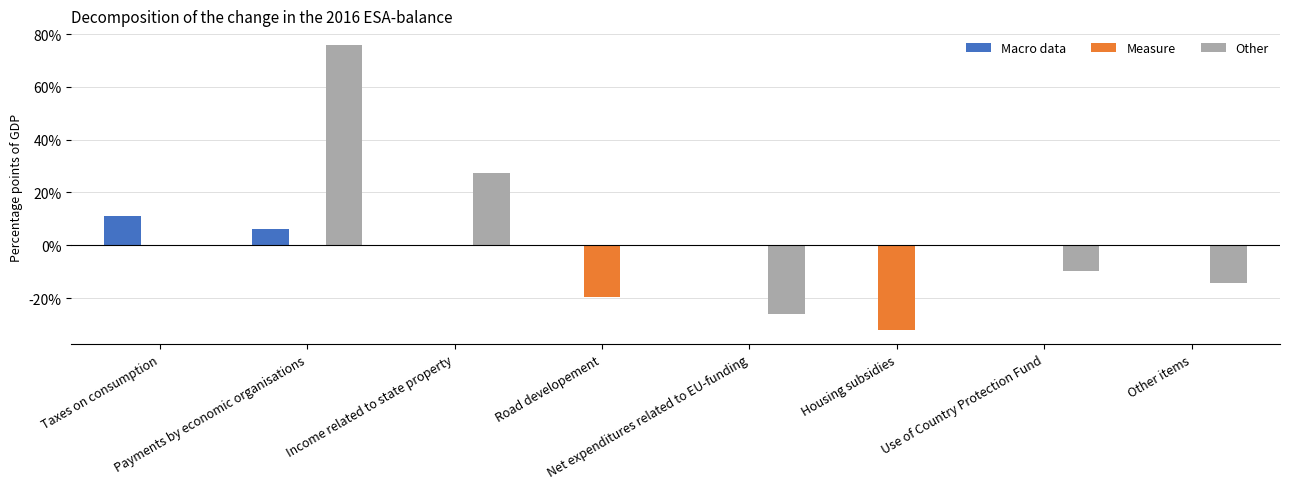

Between Taxes on consumption and Income related to state property, which is larger?

Taxes on consumption